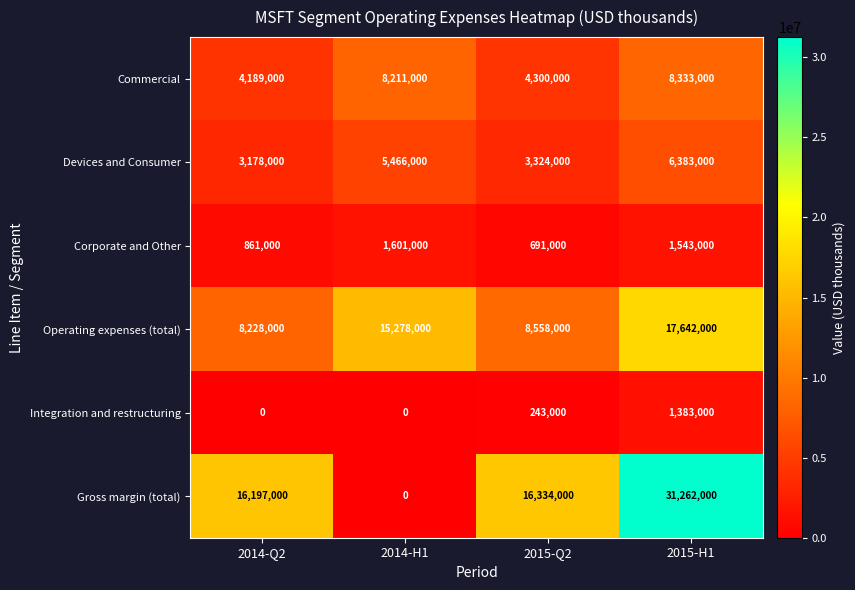

True or false: Integration and restructuring has a value of 1383000 at 2015-H1.

True